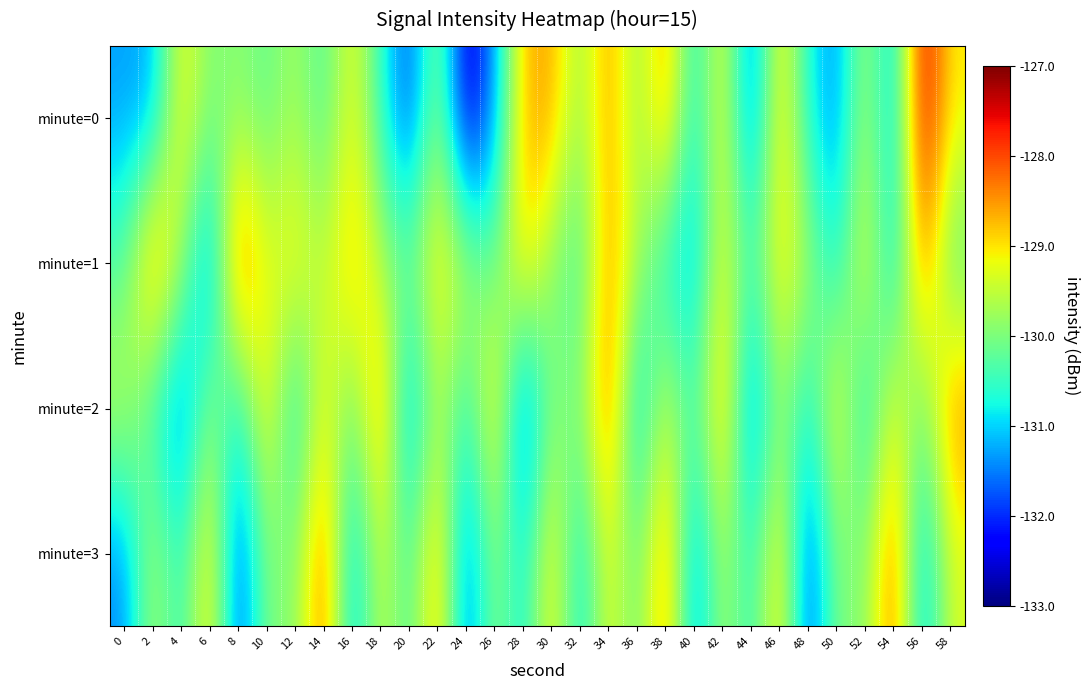

At which category is the sum across all series the highest?

34